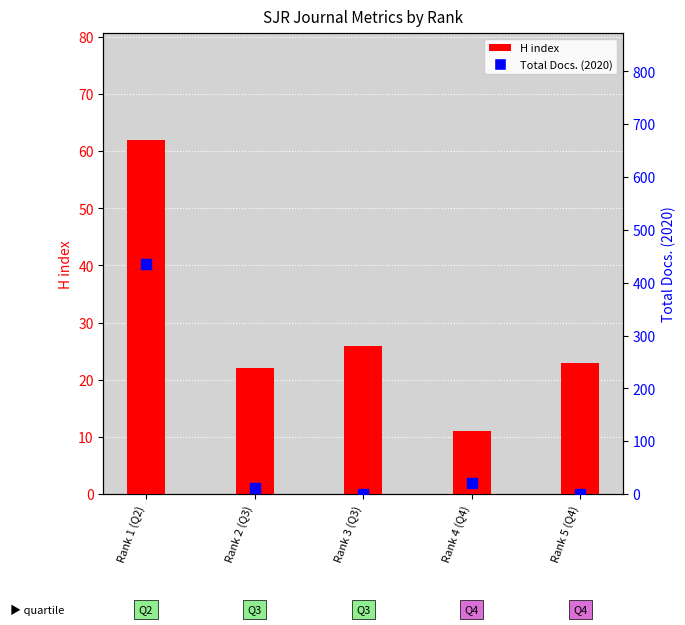

Which series contains the highest Y value?

Total Docs. (2020)